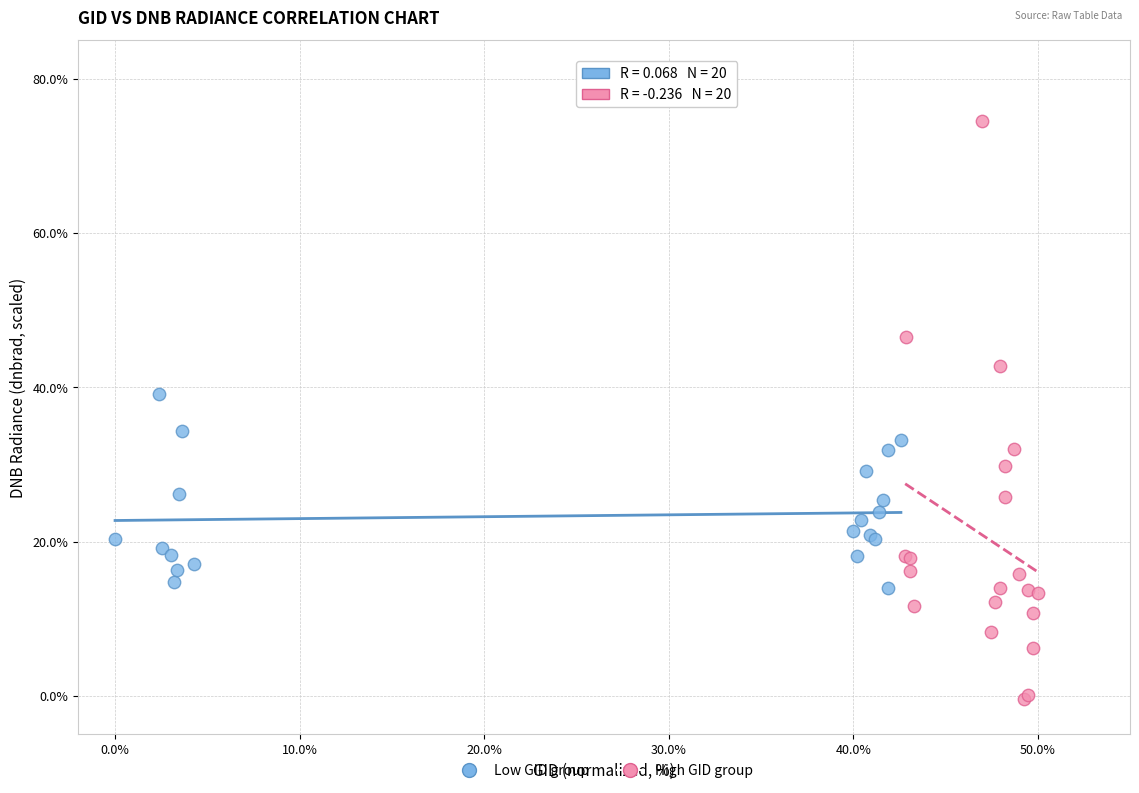

Which series contains the highest Y value?

High GID group